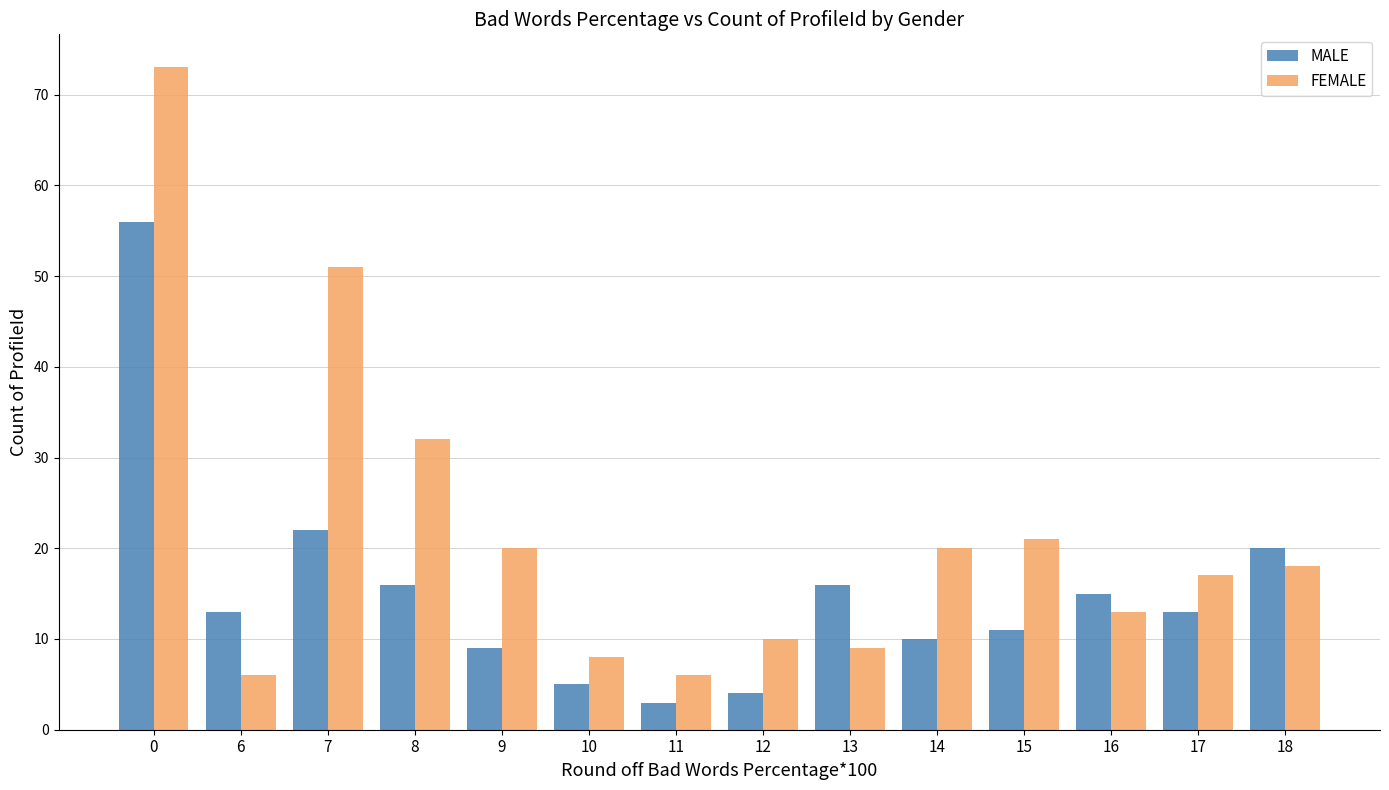

What value does the MALE series have at 14?

10